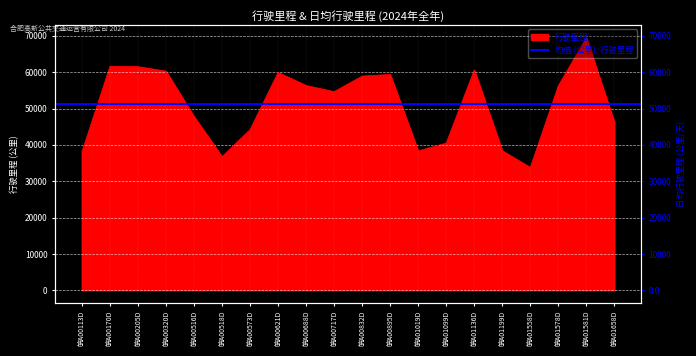

What is the change in value from 皖A00205D to 皖A01136D?

-917.8